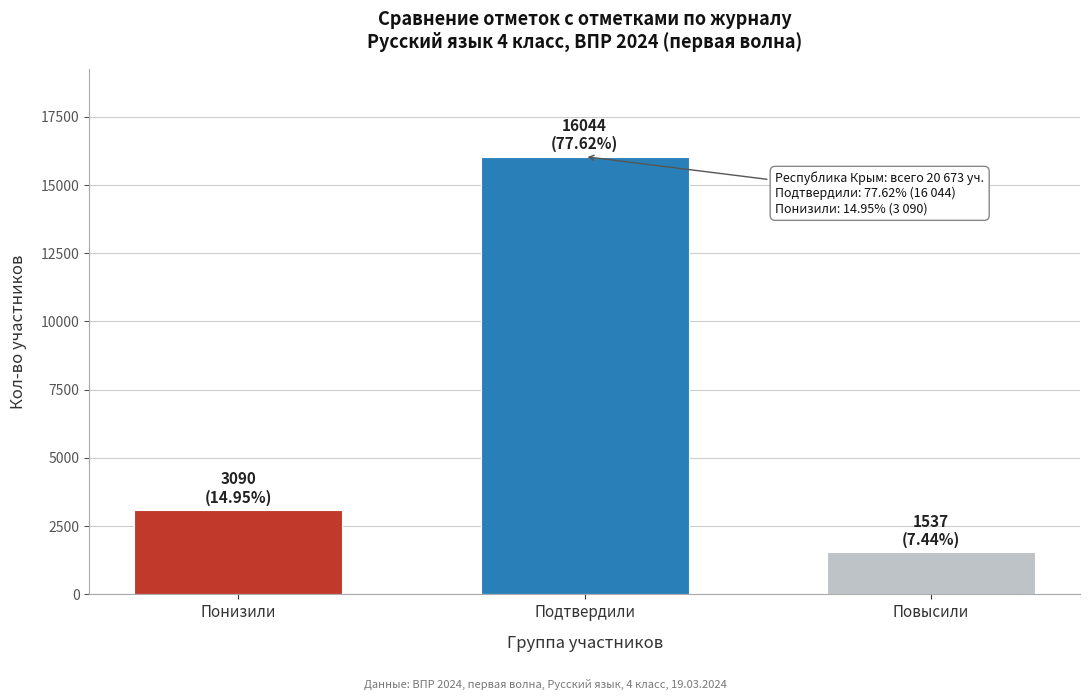

Reading right to left, list all the values displayed in this chart.

Повысили=1537	Подтвердили=16044	Понизили=3090